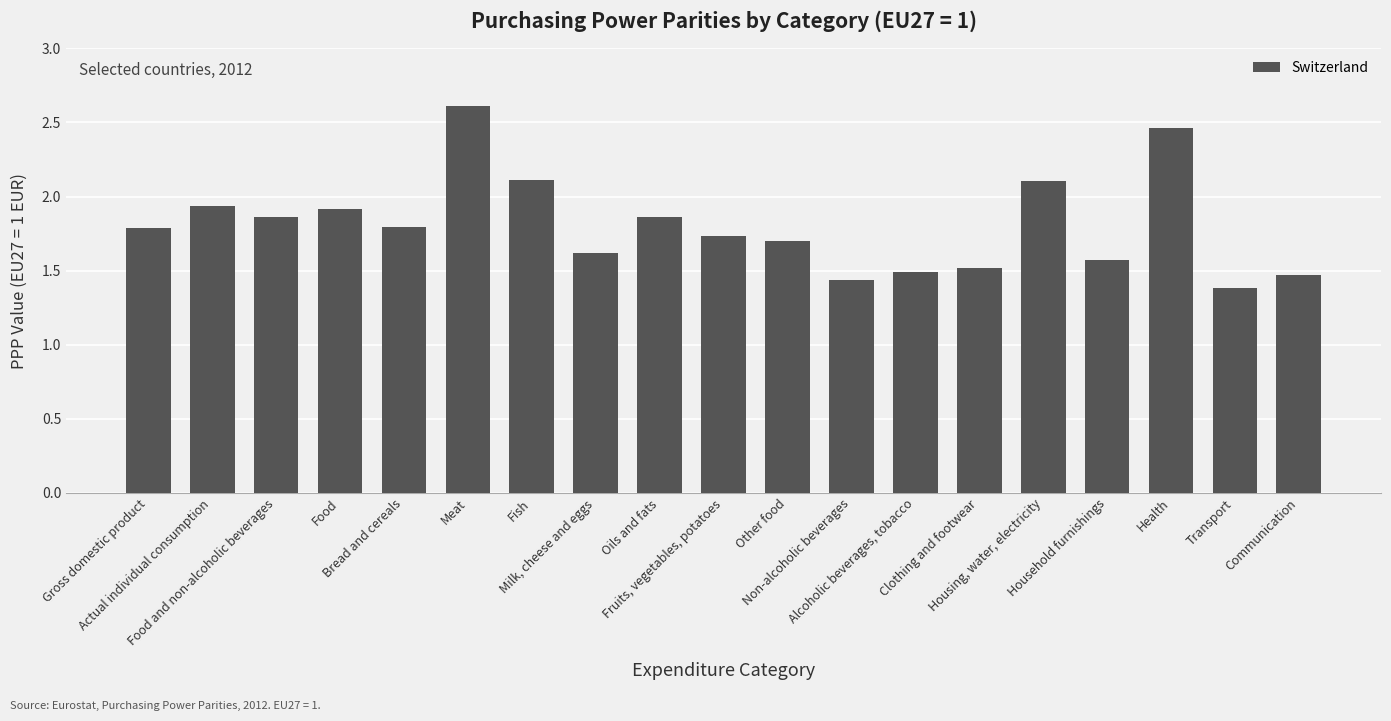

What is the average value?

1.8